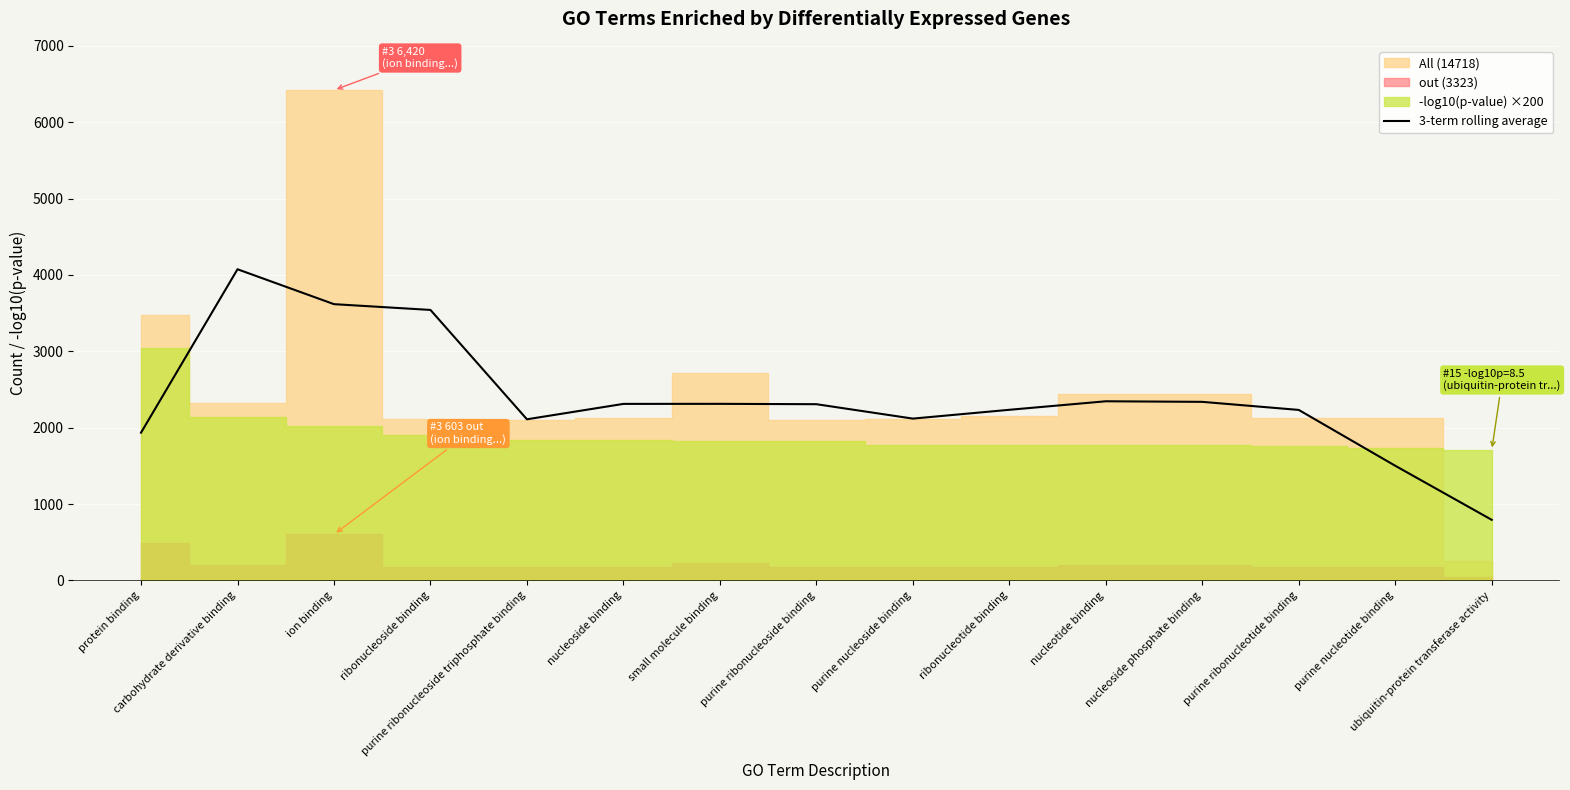

Read the value at ribonucleoside binding.

3541.7